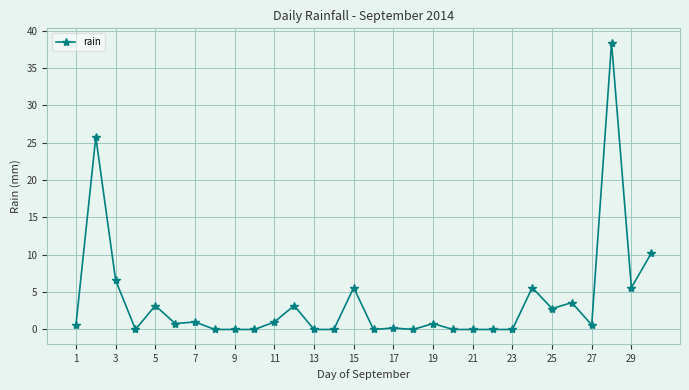

Reading left to right, list all the values displayed in this chart.

0.6	25.8	6.6	0.0	3.2	0.8	1.0	0.0	0.0	0.0	1.0	3.2	0.0	0.0	5.6	0.0	0.2	0.0	0.8	0.0	0.0	0.0	0.0	5.6	2.8	3.6	0.6	38.4	5.6	10.2